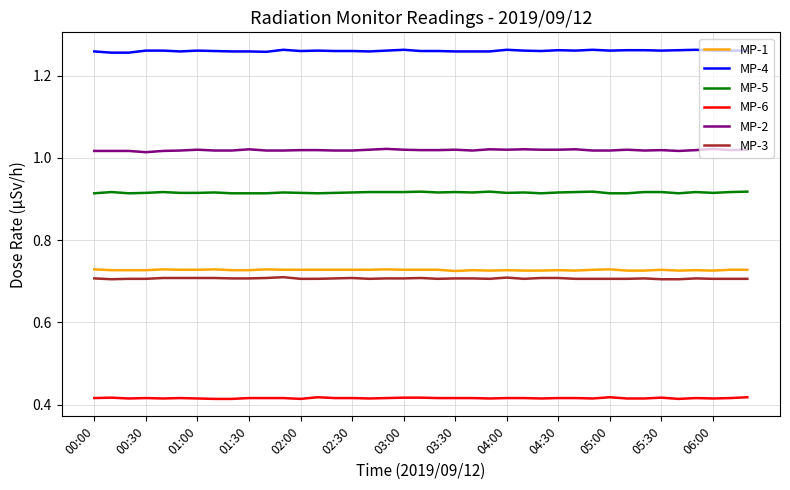

True or false: MP-4 and MP-3 cross at least once.

False